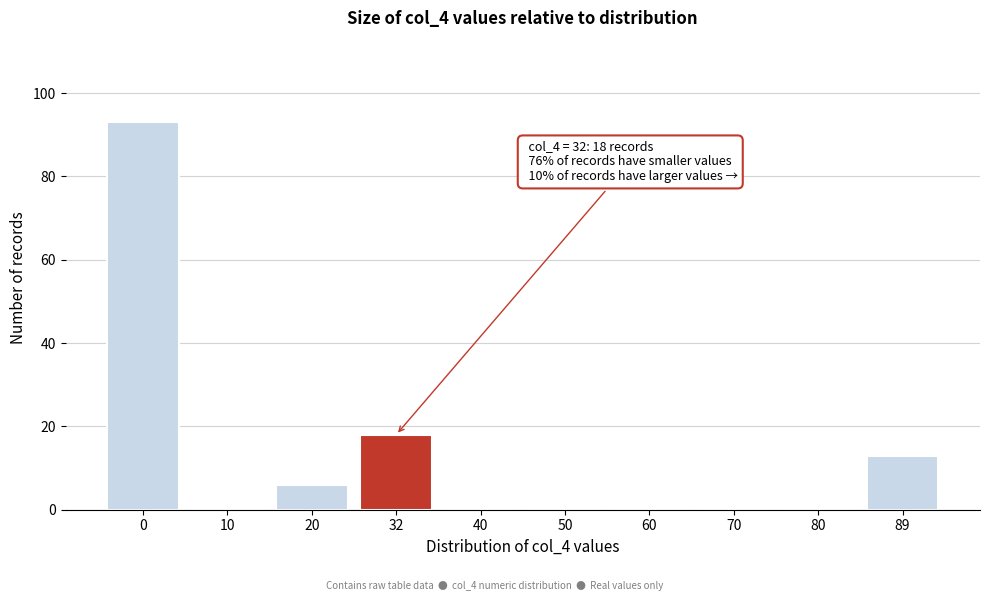

Reading right to left, transcribe all the data shown in this chart.

89=13	80=0	70=0	60=0	50=0	40=0	32=18	20=6	10=0	0=93